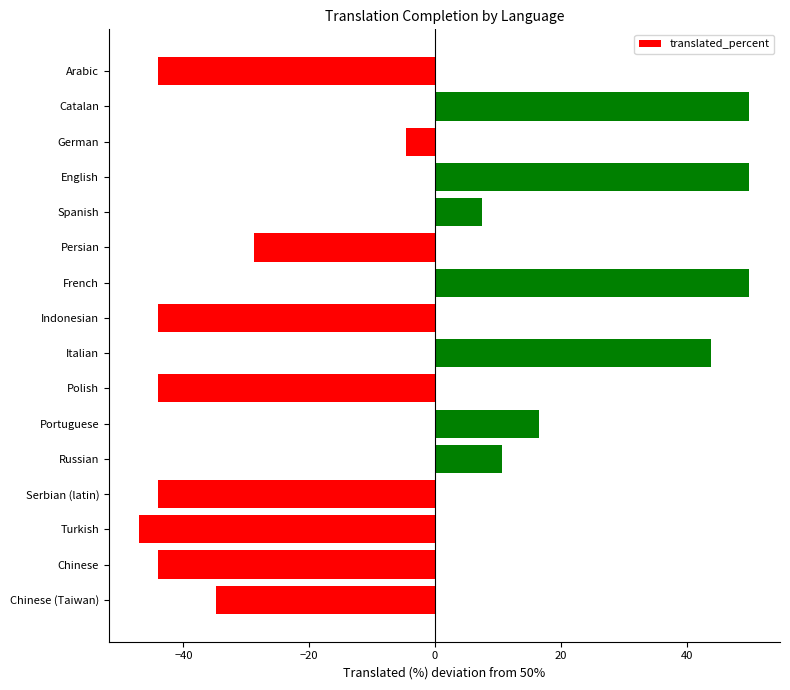

What is the change in value from Arabic to Persian?

+15.2